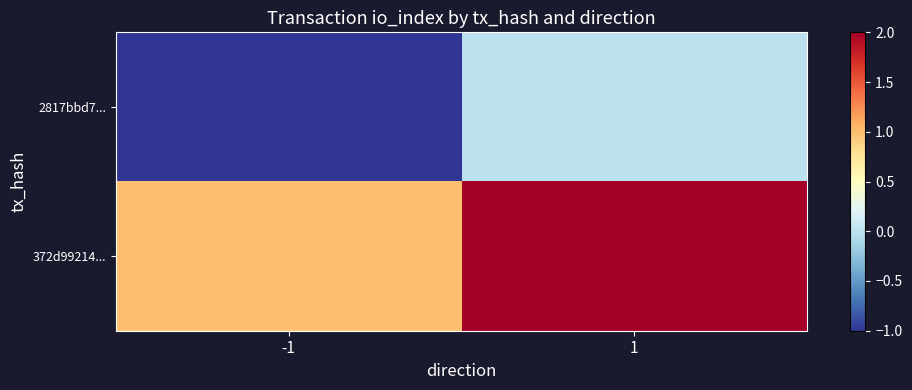

How many categories are shown in the chart?

2